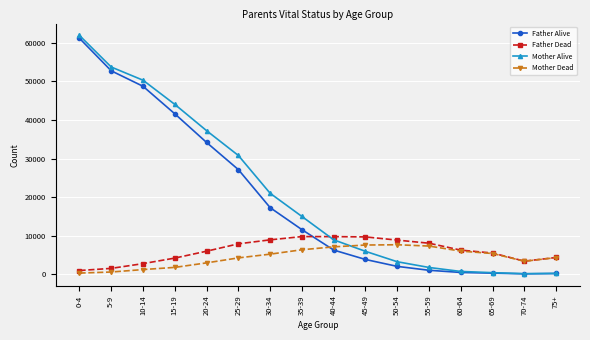

Between 20-24 and 30-34, which series saw the biggest shift?

Father Alive